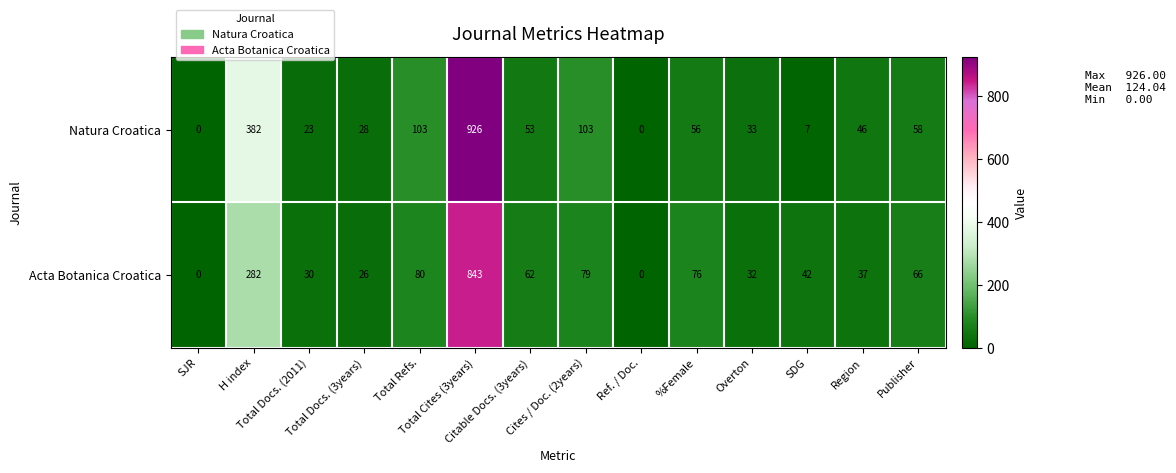

Rank the series by their average value, from highest to lowest.

Natura Croatica, Acta Botanica Croatica